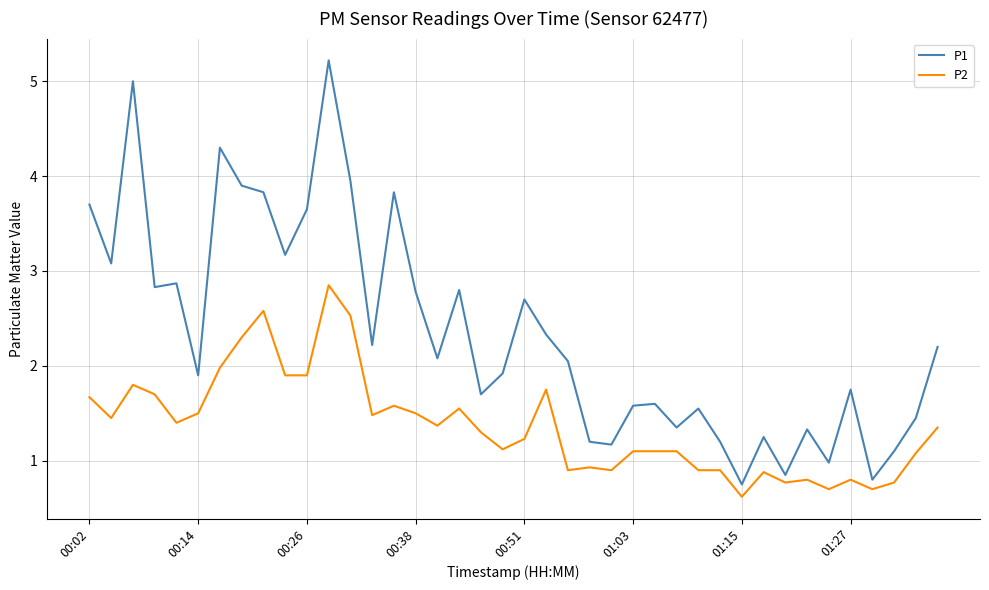

Rank the series by their average value, from lowest to highest.

P2, P1